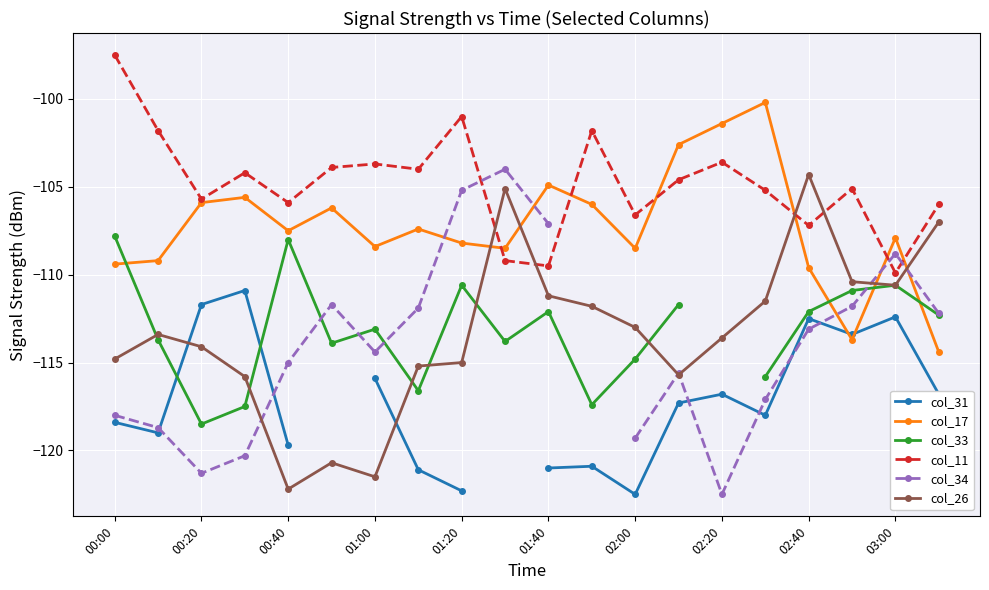

Where does the col_17 series first go above -107?

00:20